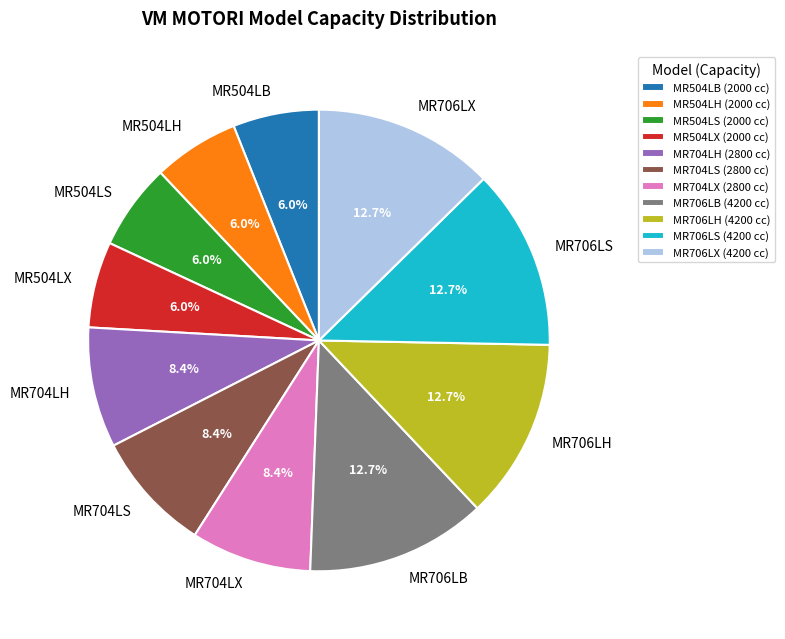

Is the sum of MR706LS and MR706LB greater than half?

No